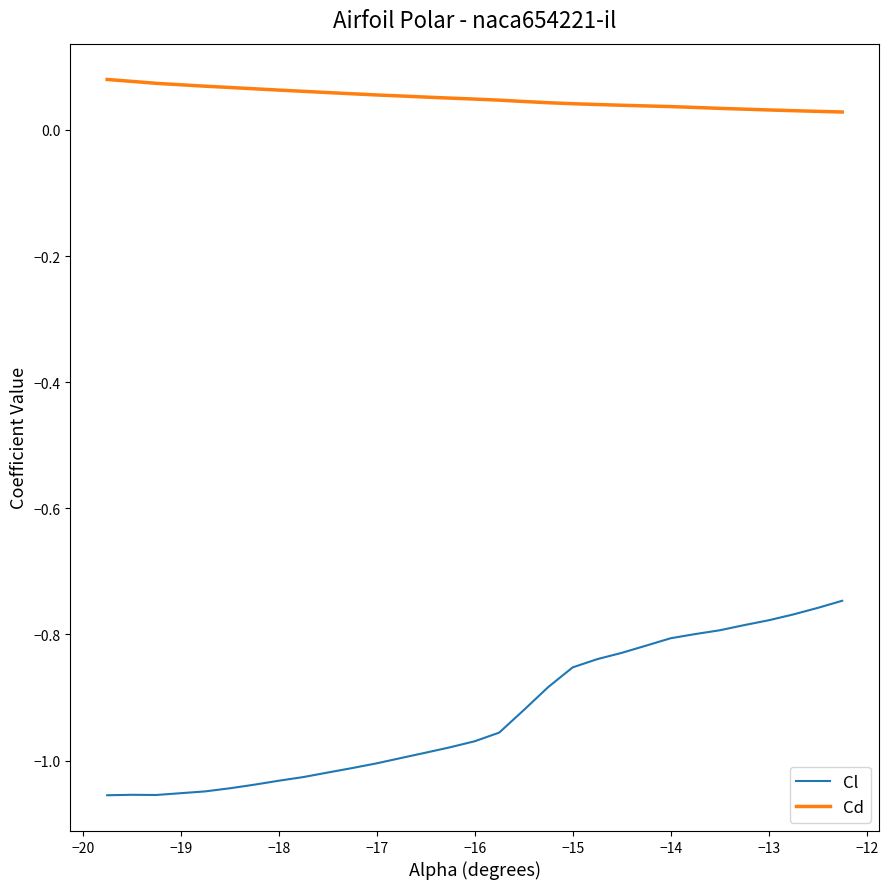

Which series has the largest range (max minus min)?

Cl